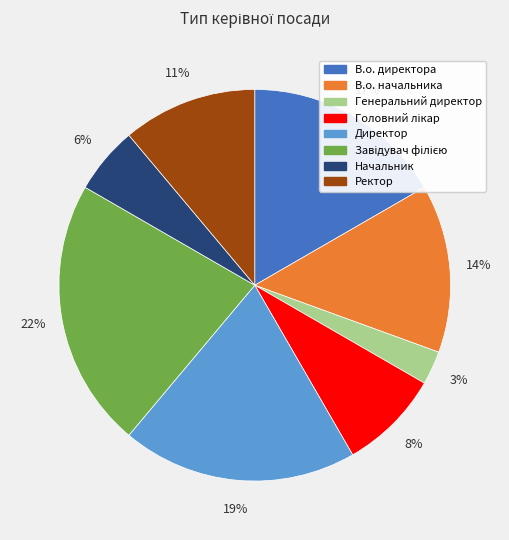

Which category has the smallest portion of the pie?

Генеральний директор